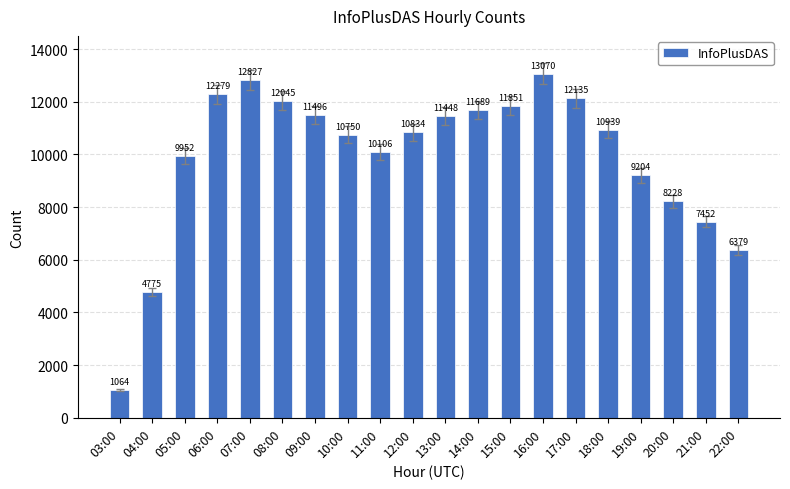

True or false: the data shows 12279 at 06:00.

True